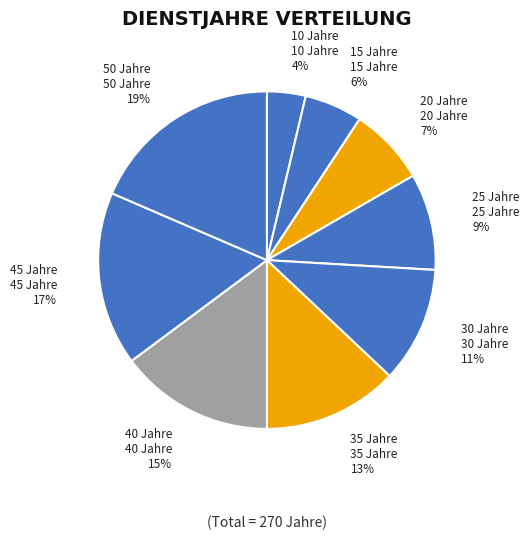

To the nearest percent, what is the difference between the largest and smallest slice percentages?

15%